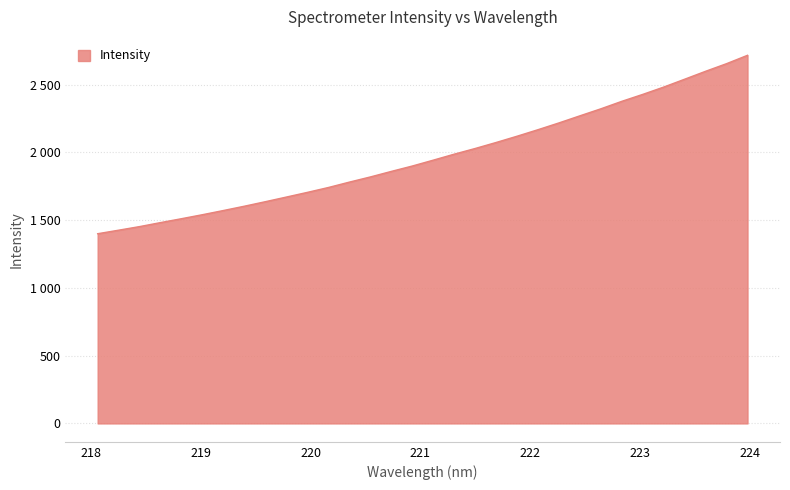

Is this an area chart (filled region under the line)?

Yes